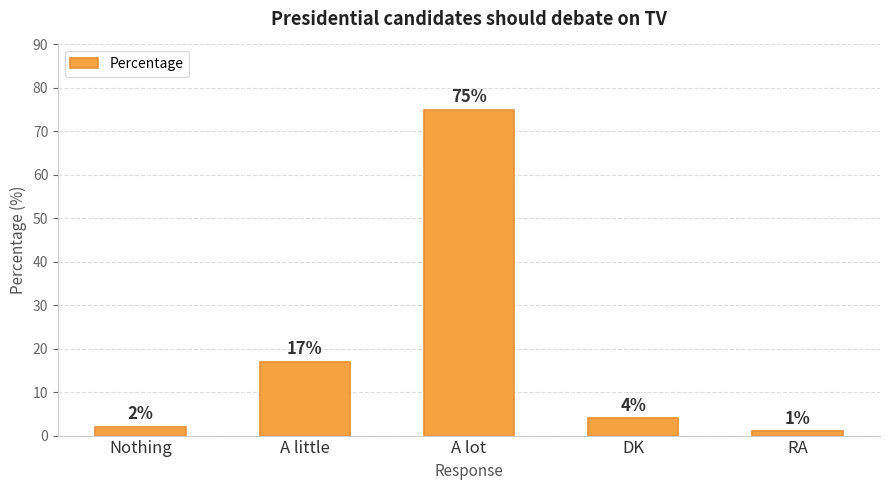

List the labels in order of value, largest first.

A lot, A little, DK, Nothing, RA